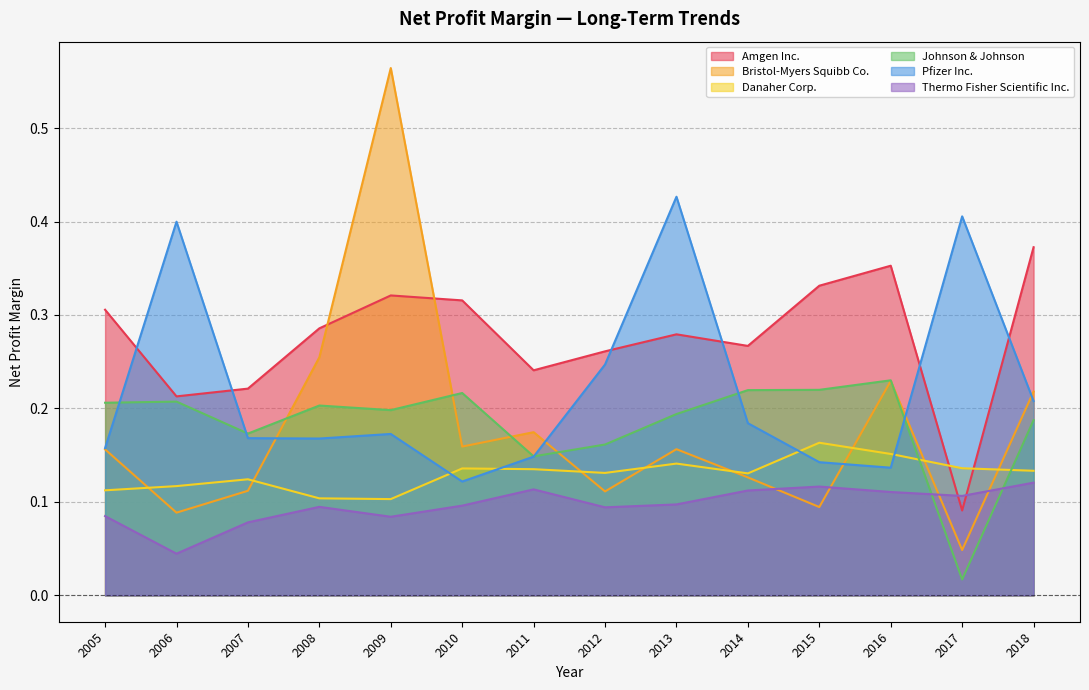

How many distinct data groups are displayed?

6